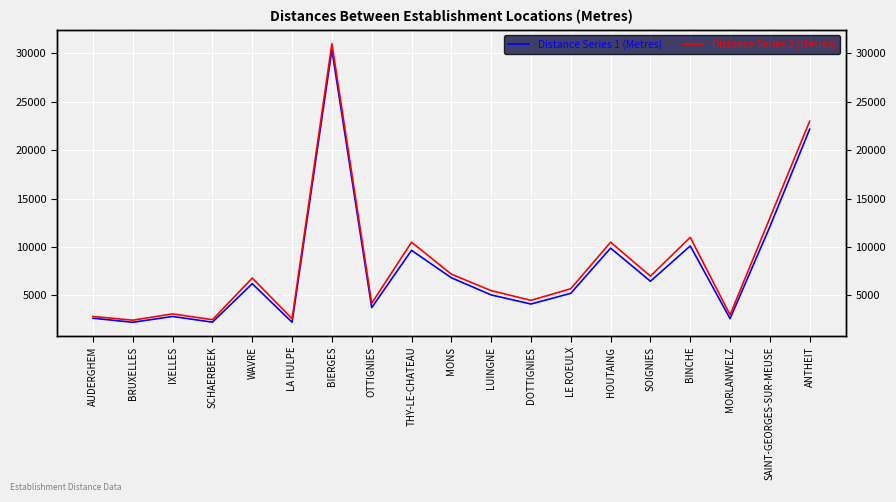

List the series in order of their overall mean, highest first.

Distance Series 2 (Metres), Distance Series 1 (Metres)